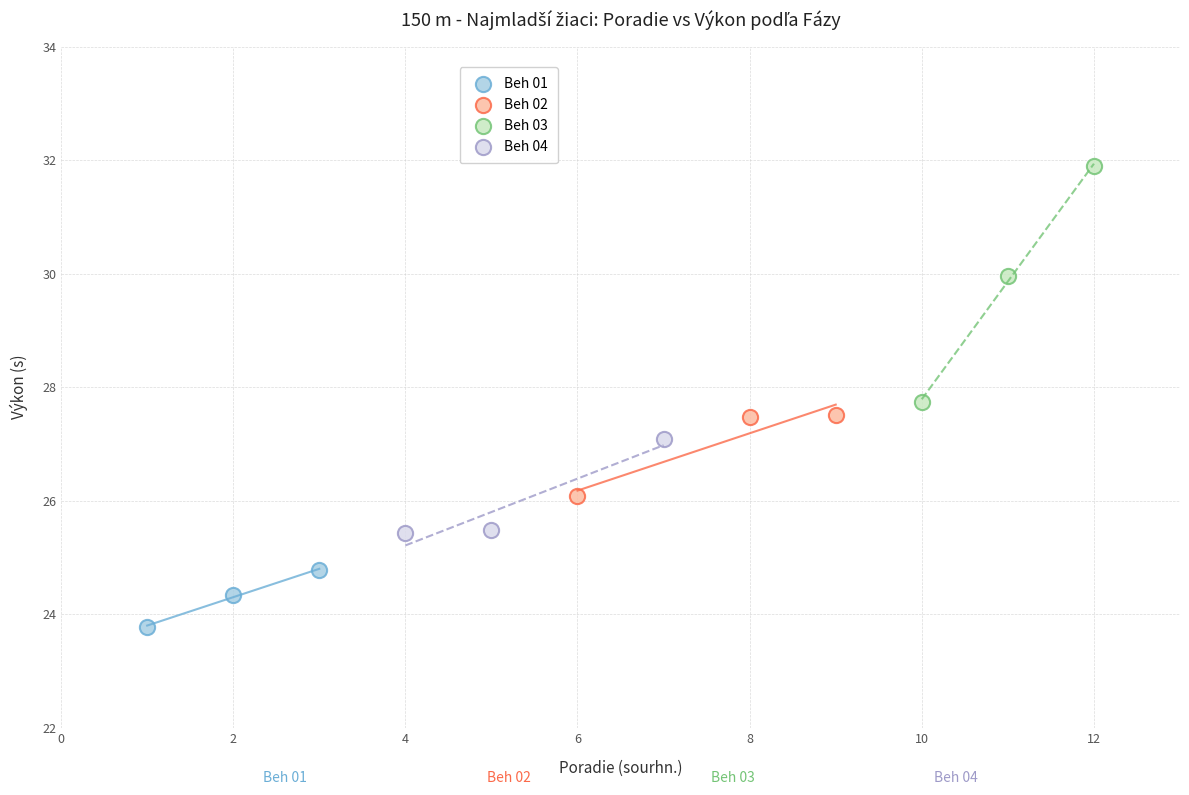

Which series contains the lowest Y value?

Beh 01